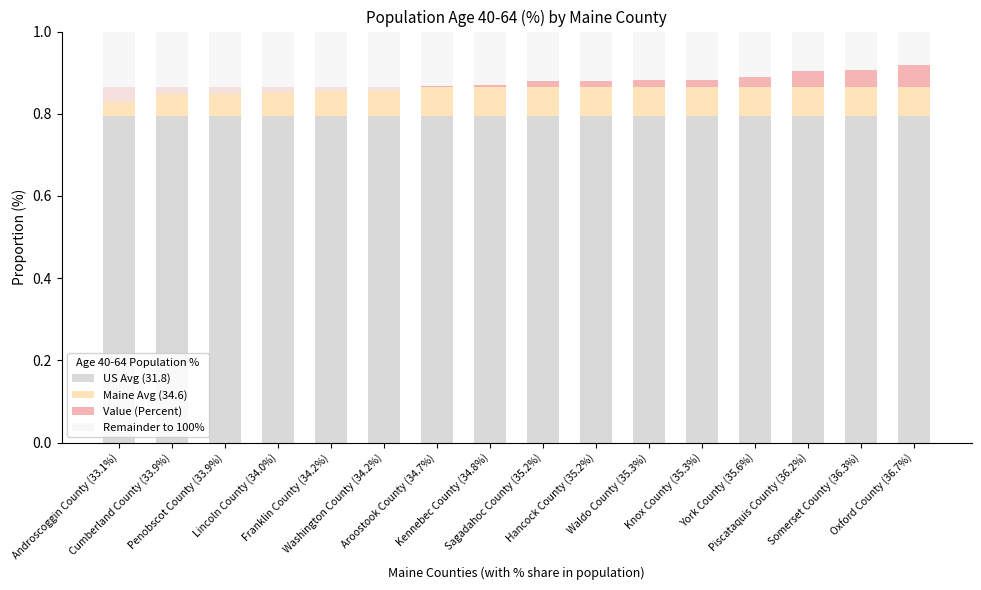

Reading left to right, what are all the values shown in this chart?

US Avg (31.8): 0.8	0.8	0.8	0.8	0.8	0.8	0.8	0.8	0.8	0.8	0.8	0.8	0.8	0.8	0.8	0.8
Maine Avg (34.6): 0.1	0.1	0.1	0.1	0.1	0.1	0.1	0.1	0.1	0.1	0.1	0.1	0.1	0.1	0.1	0.1
Value (Percent): -0.0	-0.0	-0.0	-0.0	-0.0	-0.0	0.0	0.0	0.0	0.0	0.0	0.0	0.0	0.0	0.0	0.1
Remainder to 100%: 0.2	0.2	0.2	0.2	0.1	0.1	0.1	0.1	0.1	0.1	0.1	0.1	0.1	0.1	0.1	0.1